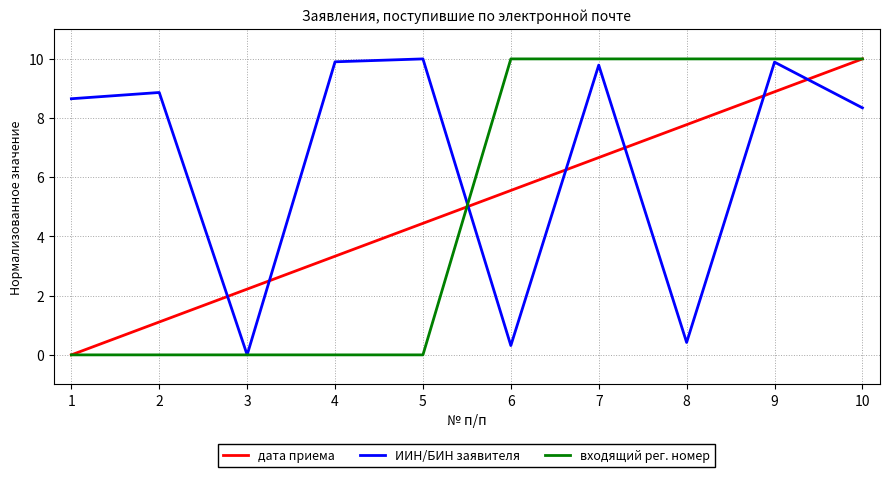

How many values in the входящий рег. номер series exceed 9?

5